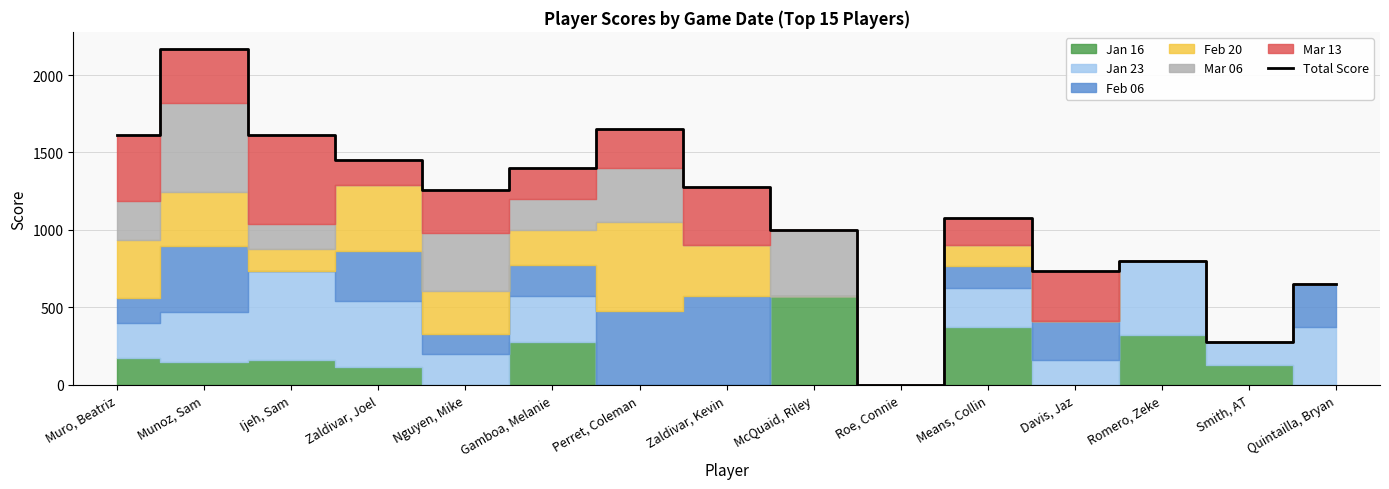

True or false: there are more than 2 points higher than both neighbors.

True